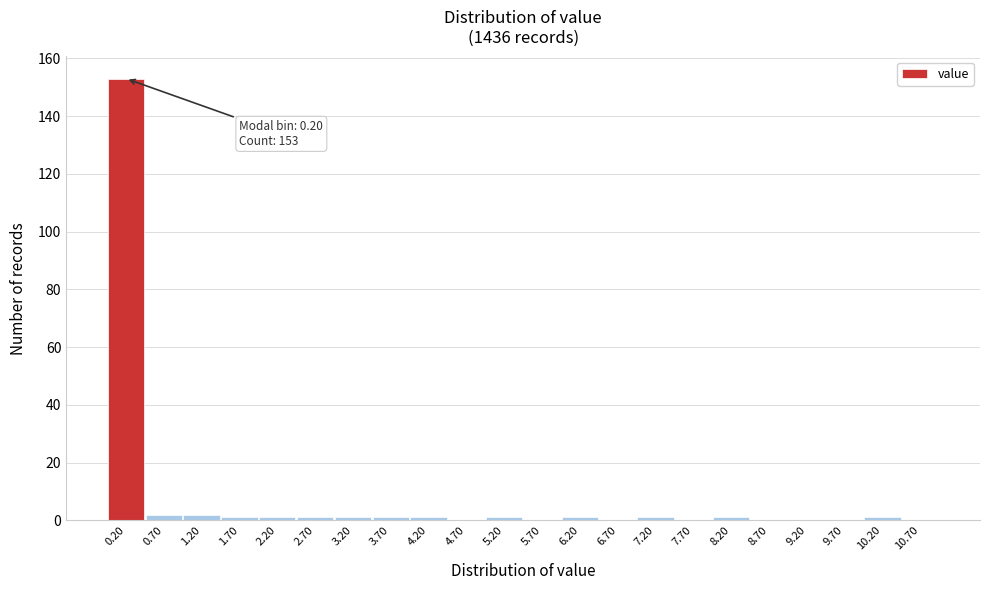

Over which range of the x-axis is the bar tallest?

-0.05 to 0.45